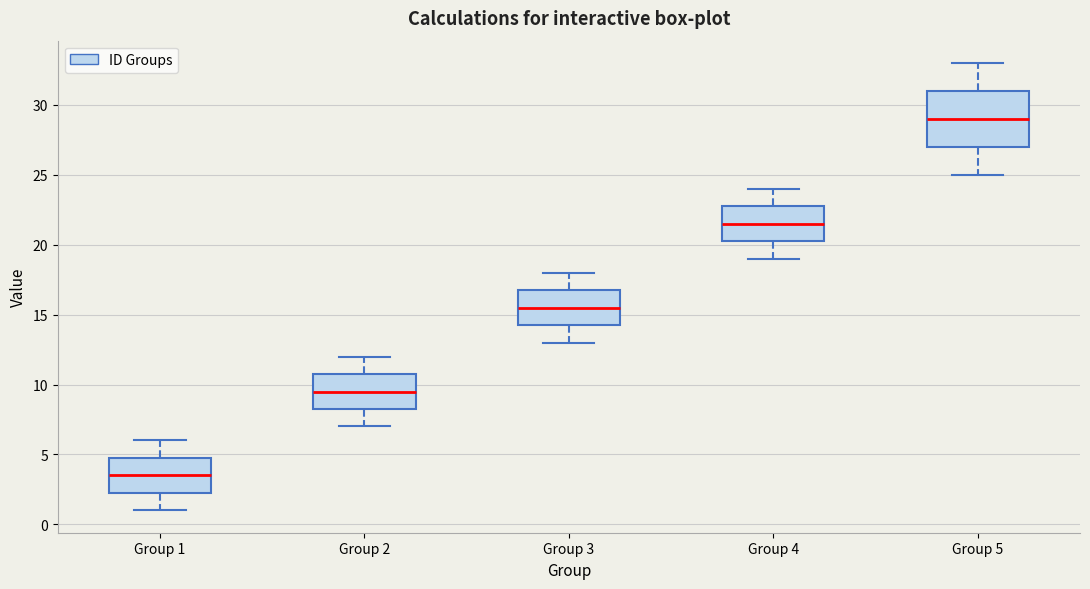

Where does the lower whisker of the box for Group 3 end on the y-axis? The values are not printed on the chart, so give them approximately, as read against the axis.

13.0